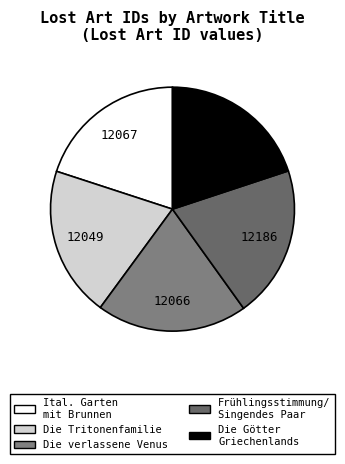

How many slices are in this pie chart?

5